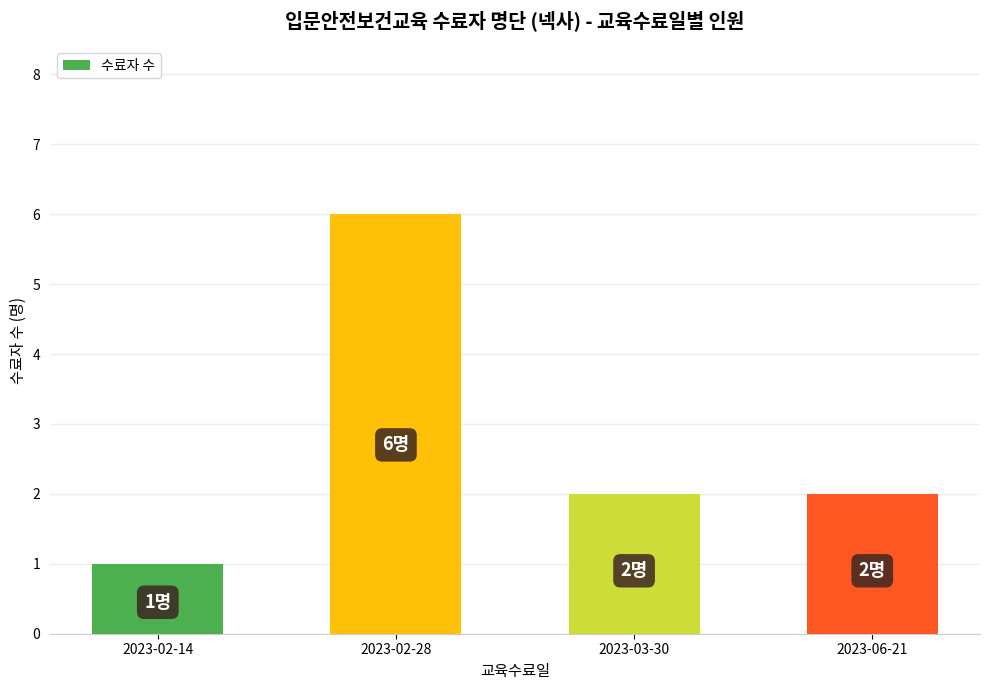

The value at 2023-02-14 is 1. True or false?

True